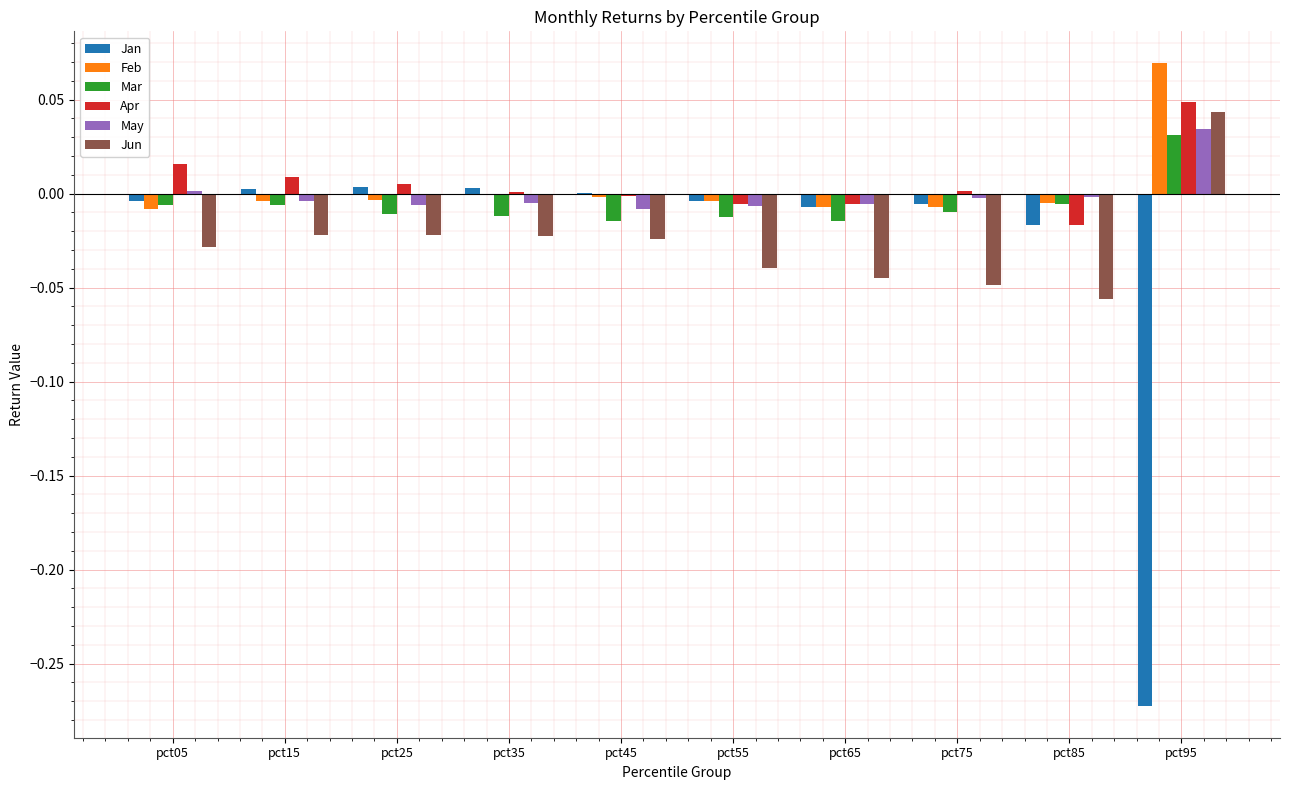

How many series are shown in this chart?

6